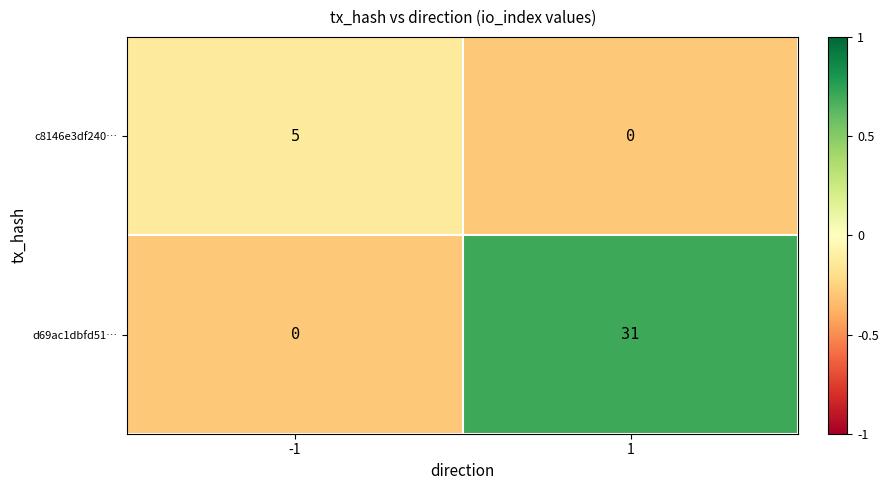

Rank the series by their average value, from highest to lowest.

d69ac1dbfd51…, c8146e3df240…